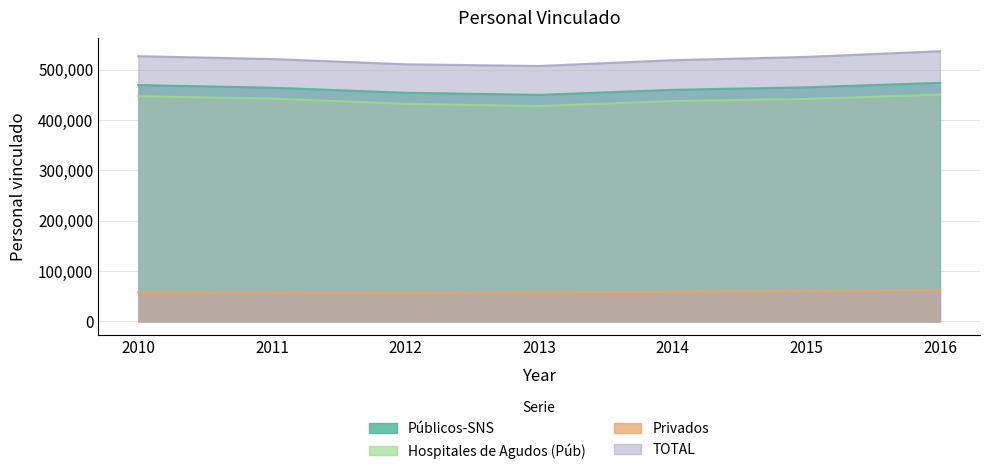

Between 2013 and 2011, which is larger?

2011